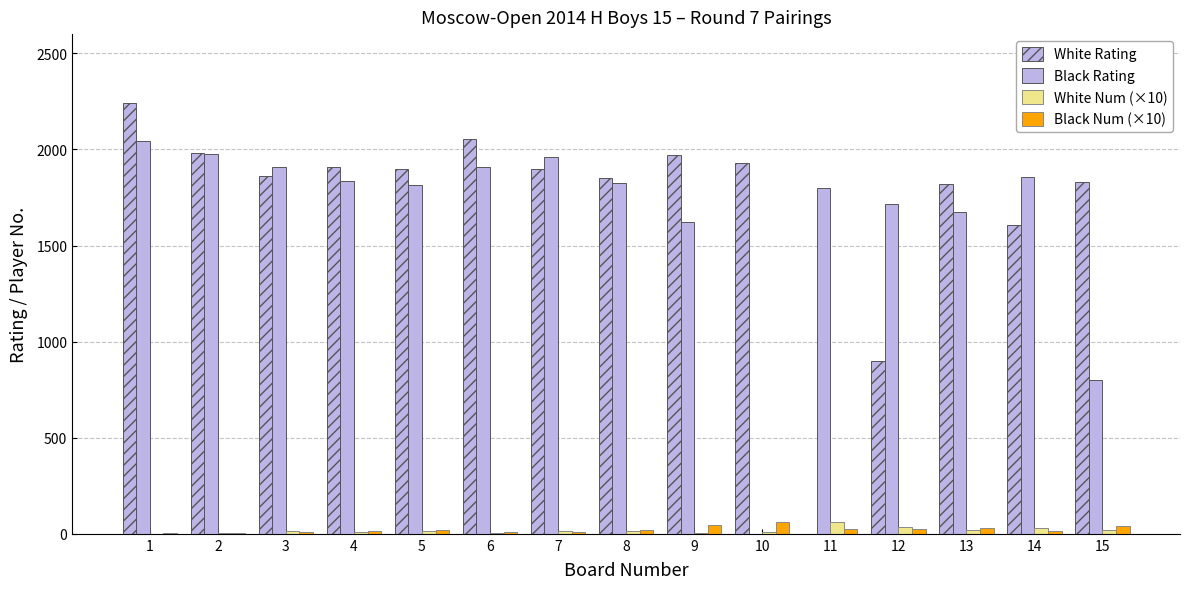

Are the bars grouped side by side (vs. stacked)?

Yes